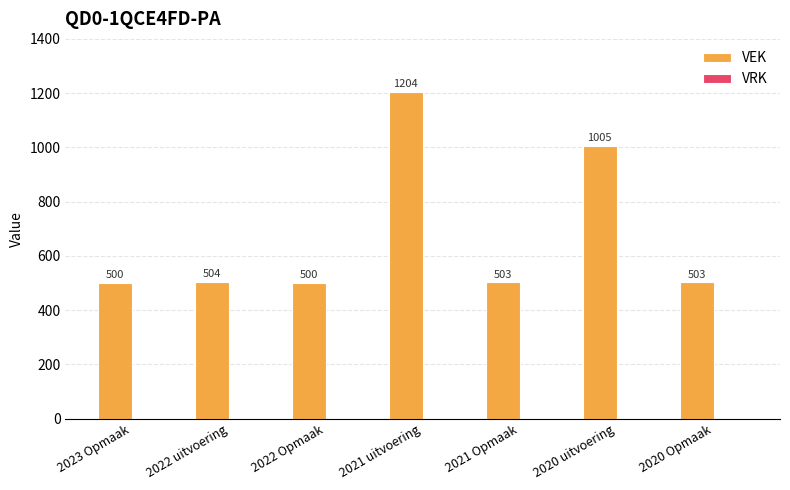

Which has a higher value, 2023 Opmaak or 2022 uitvoering?

2022 uitvoering